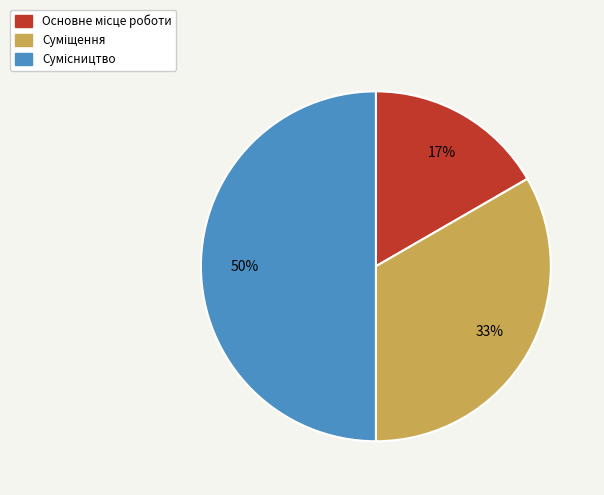

To the nearest percent, what is the average slice percentage?

33%